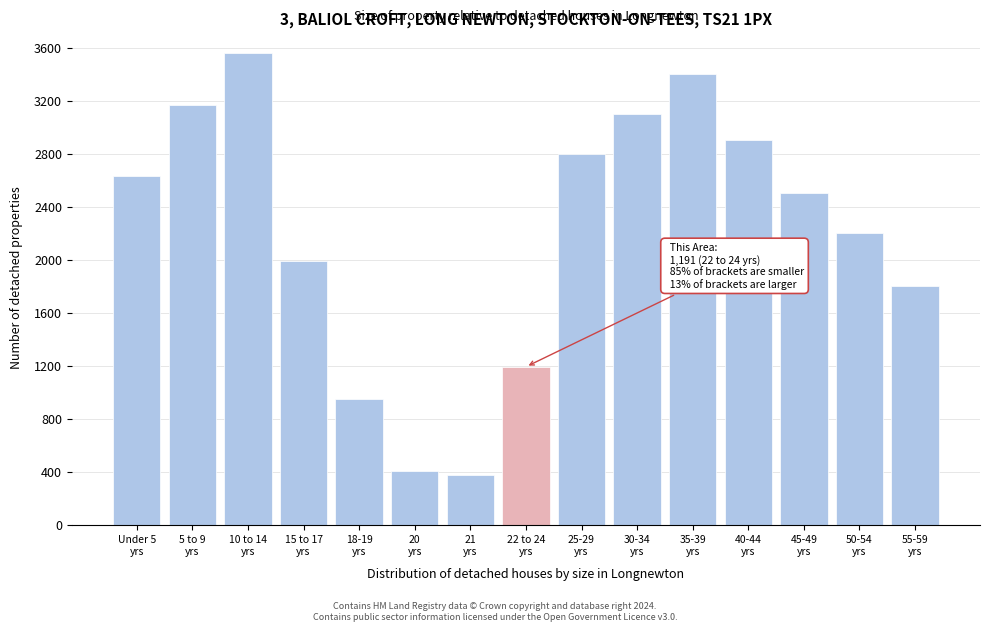

Reading left to right, extract all data points from this chart.

2634	3167	3561	1990	951	408	372	1191	2800	3100	3400	2900	2500	2200	1800